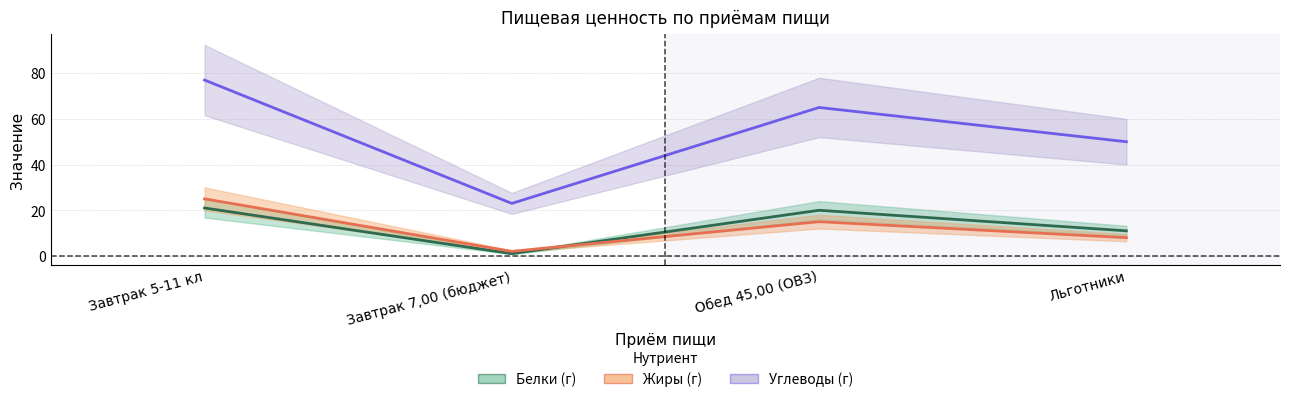

What is the label of the 2nd point from the left?

Завтрак 7,00 (бюджет)